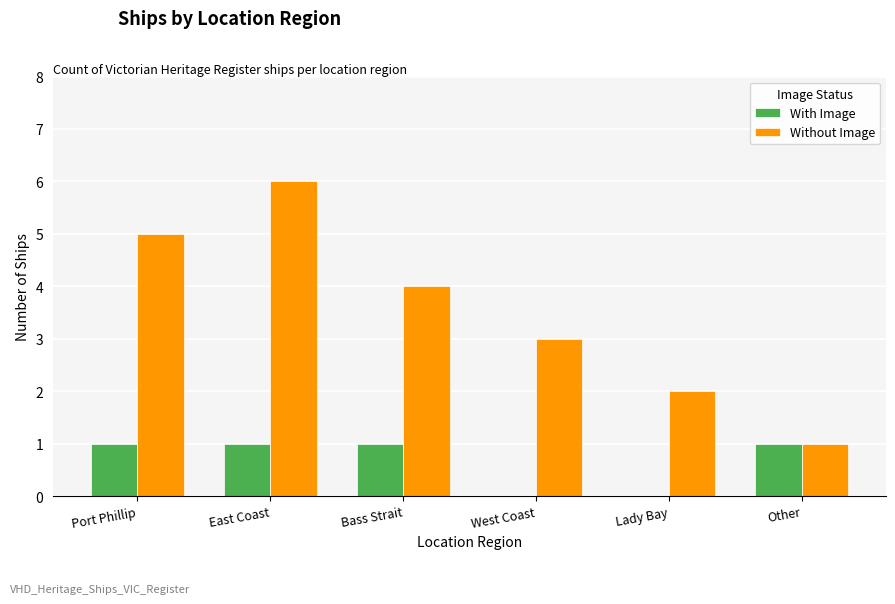

What is the spread (max minus min) of values at Port Phillip?

4